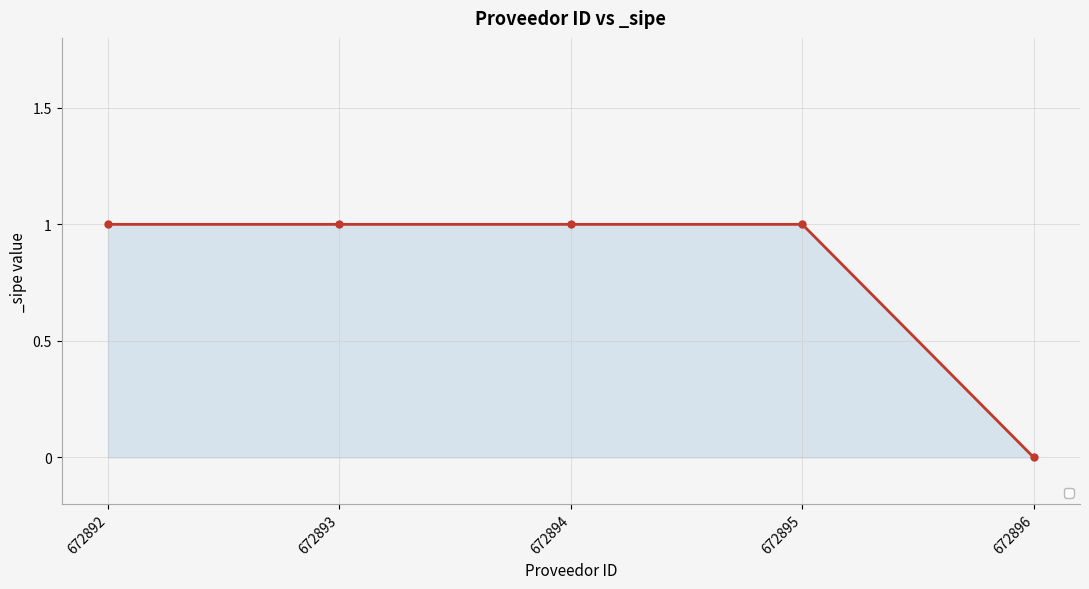

Does the chart display data point markers on the line(s)?

Yes